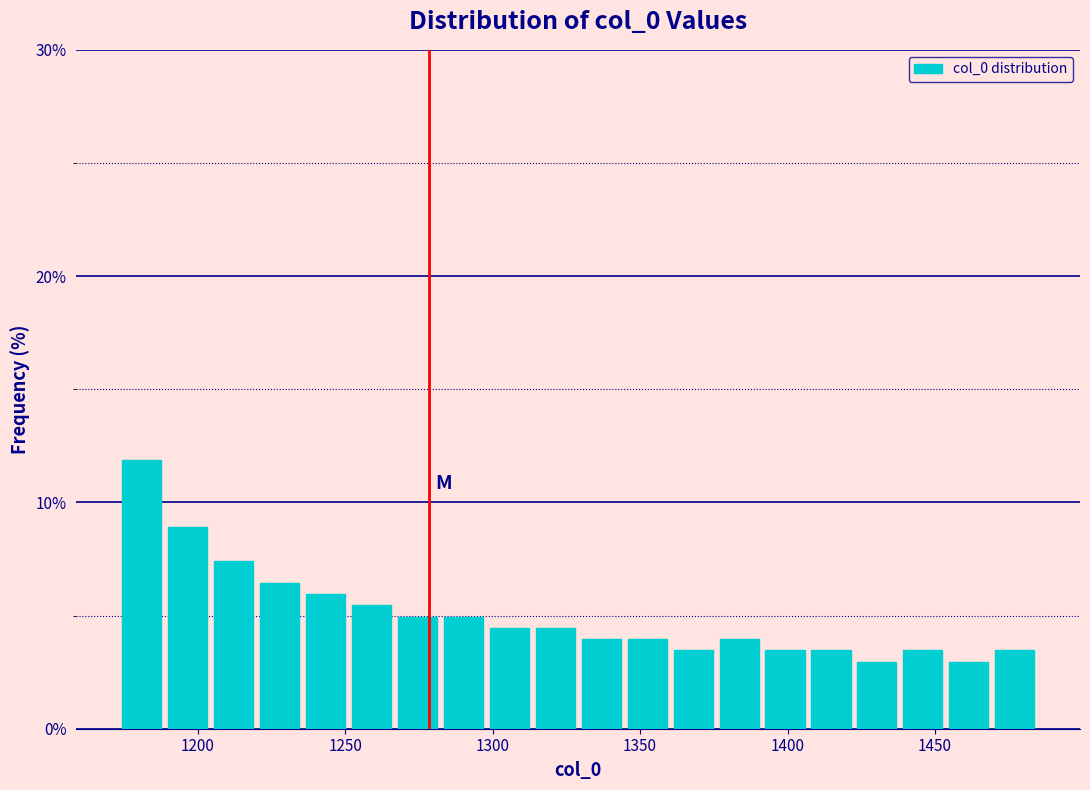

Around what value on the x-axis is the tallest bar? Give the approximate position of its centre, as read against the axis.

1180